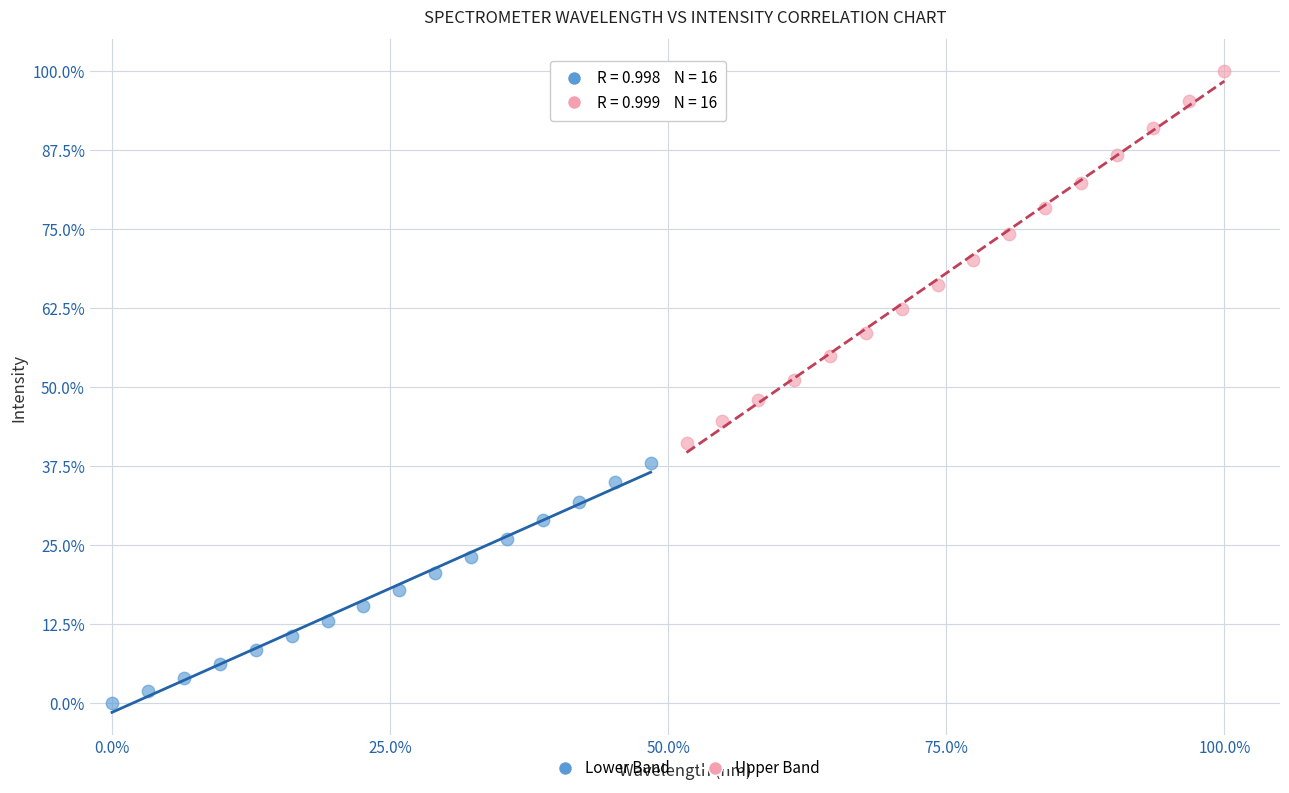

Which series reaches the maximum Y coordinate?

Upper Band